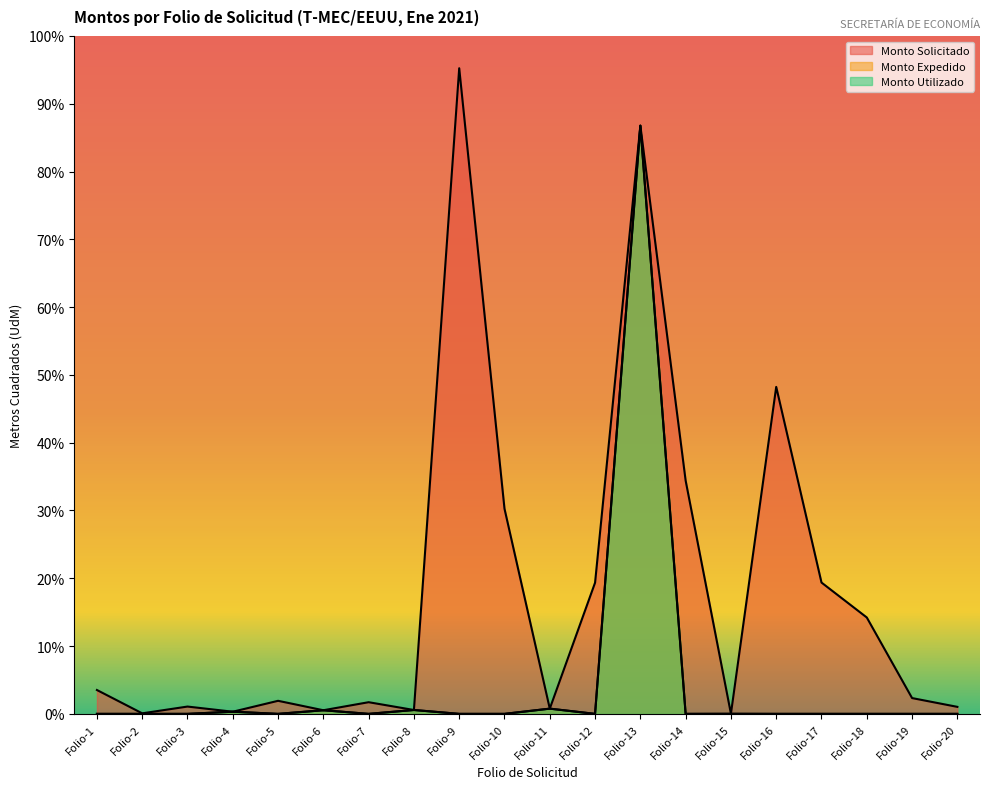

True or false: Monto Utilizado has more than 2 interior local peaks.

True